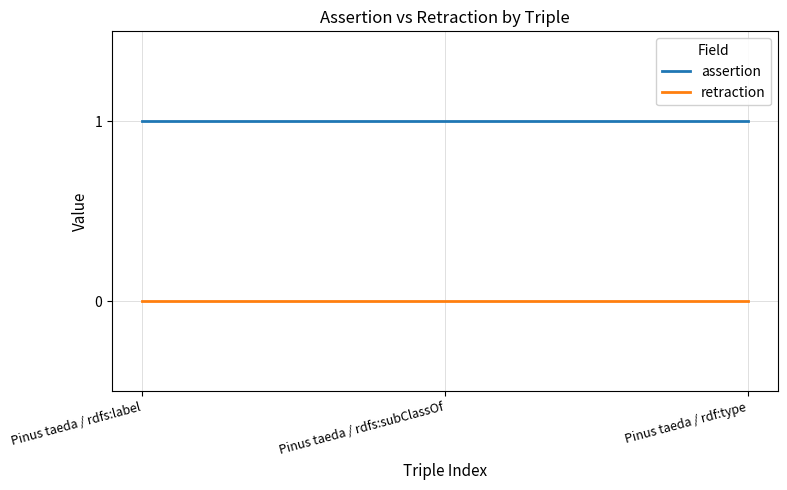

Reading right to left, list all the values displayed in this chart.

assertion: Pinus taeda / rdf:type=1	Pinus taeda / rdfs:subClassOf=1	Pinus taeda / rdfs:label=1
retraction: Pinus taeda / rdf:type=0	Pinus taeda / rdfs:subClassOf=0	Pinus taeda / rdfs:label=0